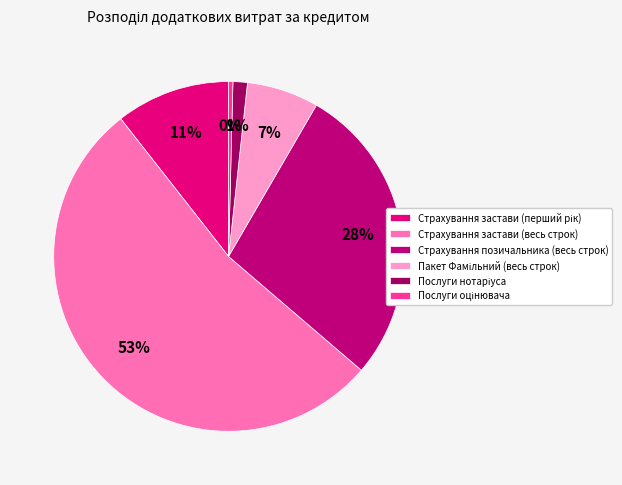

Which category has the biggest portion of the pie?

Страхування застави (весь строк)